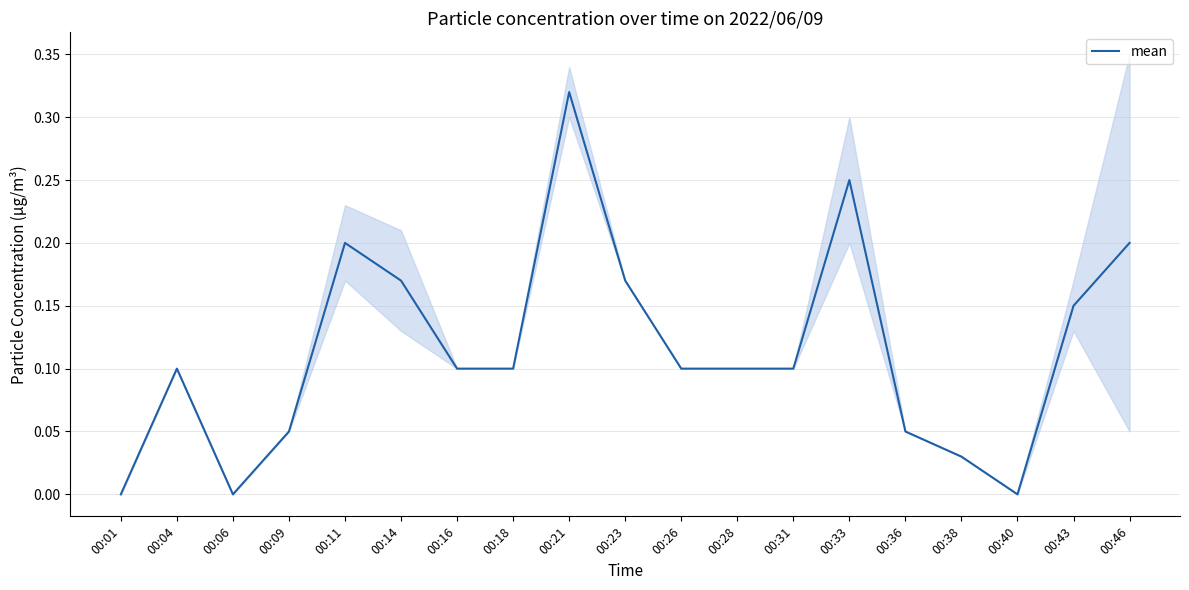

How many positive values are there?

16